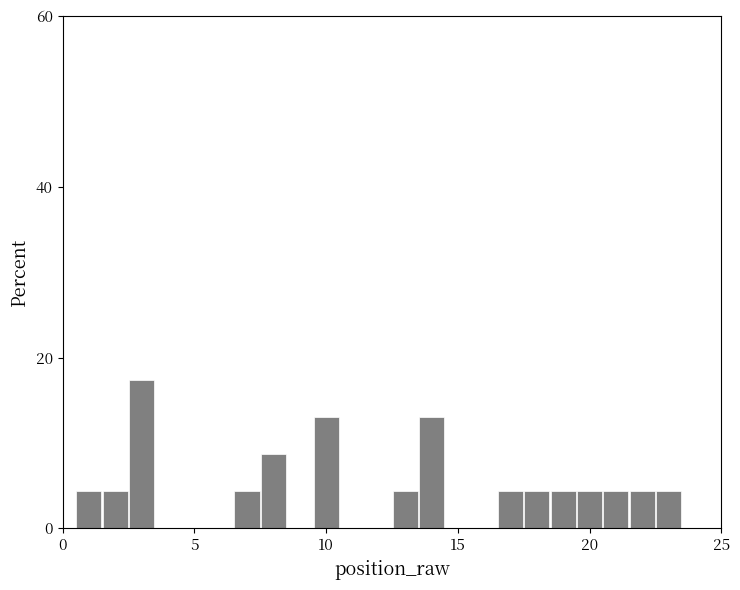

Read against the x-axis, roughly where is the centre of the tallest bar?

3.0